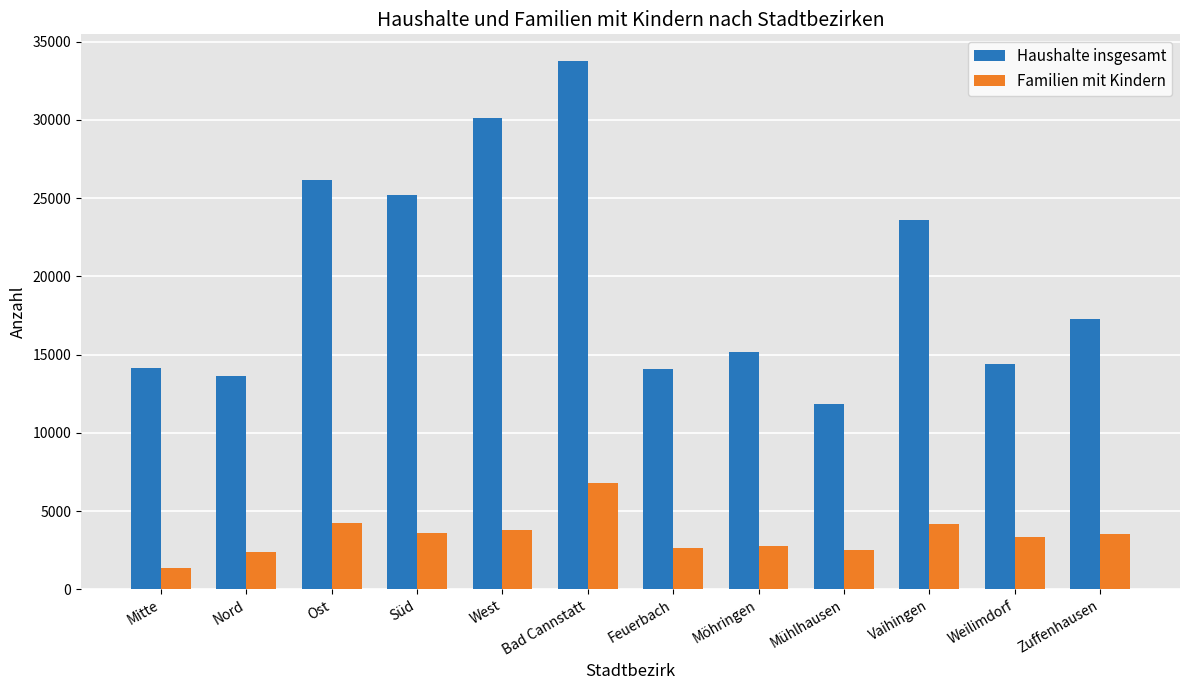

What is the difference between the Familien mit Kindern values at Mühlhausen and Zuffenhausen?

1076